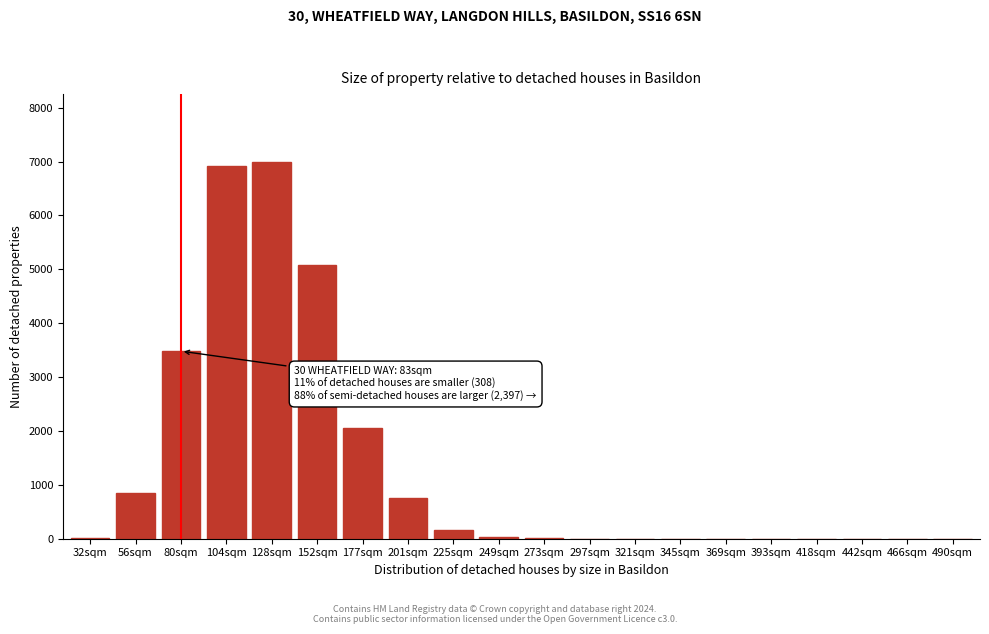

What is the maximum value shown in the chart?

6993